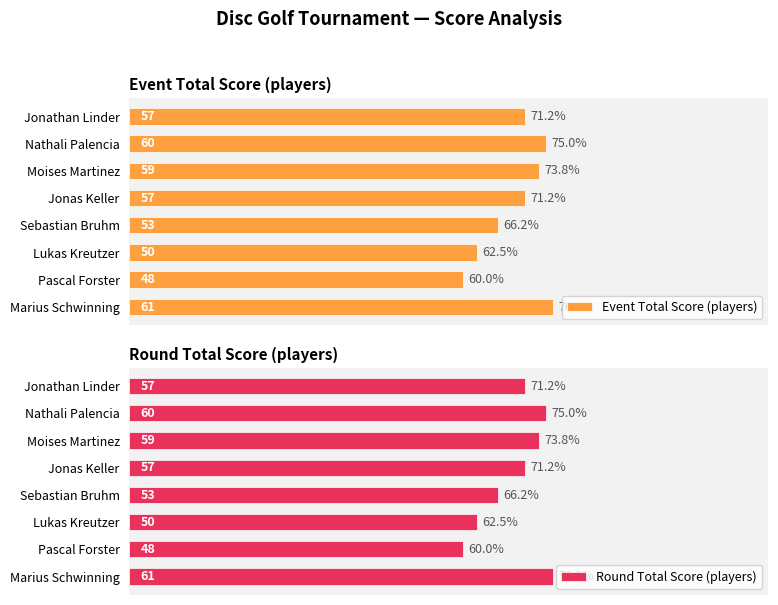

What are all the series names shown in the legend?

Event Total Score (players), Round Total Score (players)